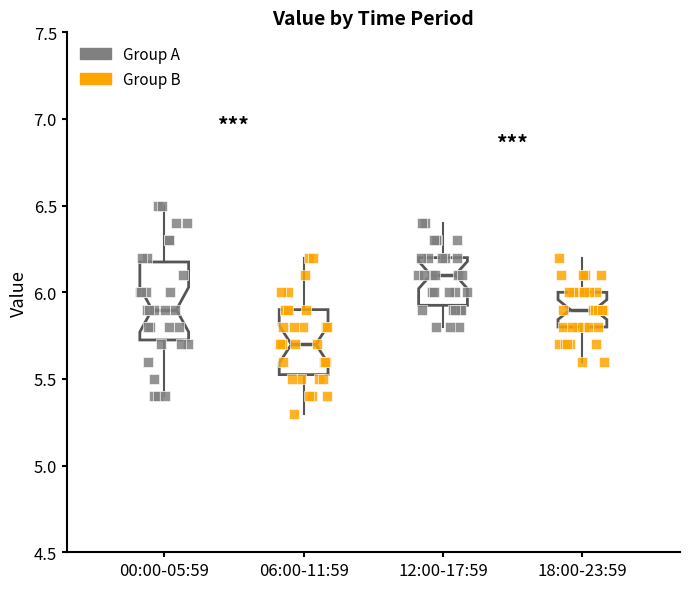

Which box is the tallest, from its lower edge to its upper edge?

00:00-05:59